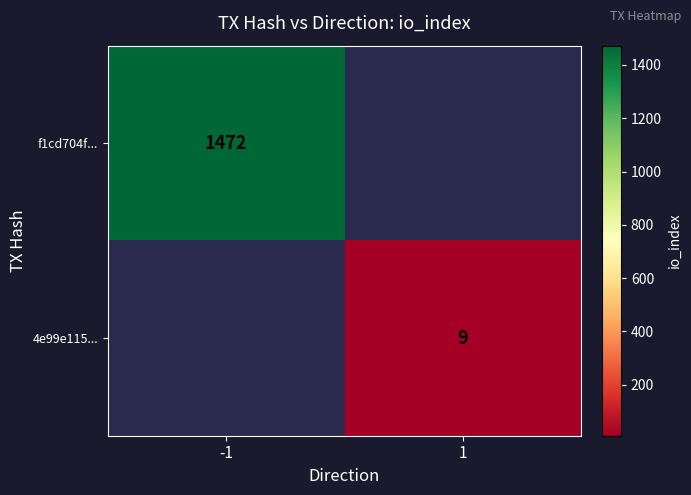

Is it true that f1cd704f... equals 1472 at -1?

True